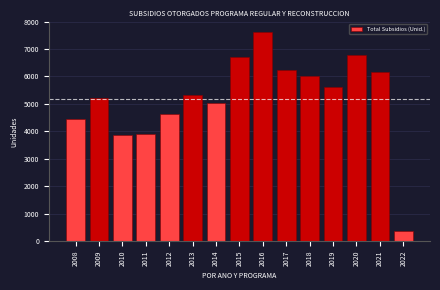

Reading right to left, list all the values displayed in this chart.

2022=373	2021=6159	2020=6793	2019=5618	2018=6002	2017=6222	2016=7620	2015=6695	2014=5042	2013=5307	2012=4647	2011=3894	2010=3853	2009=5204	2008=4459